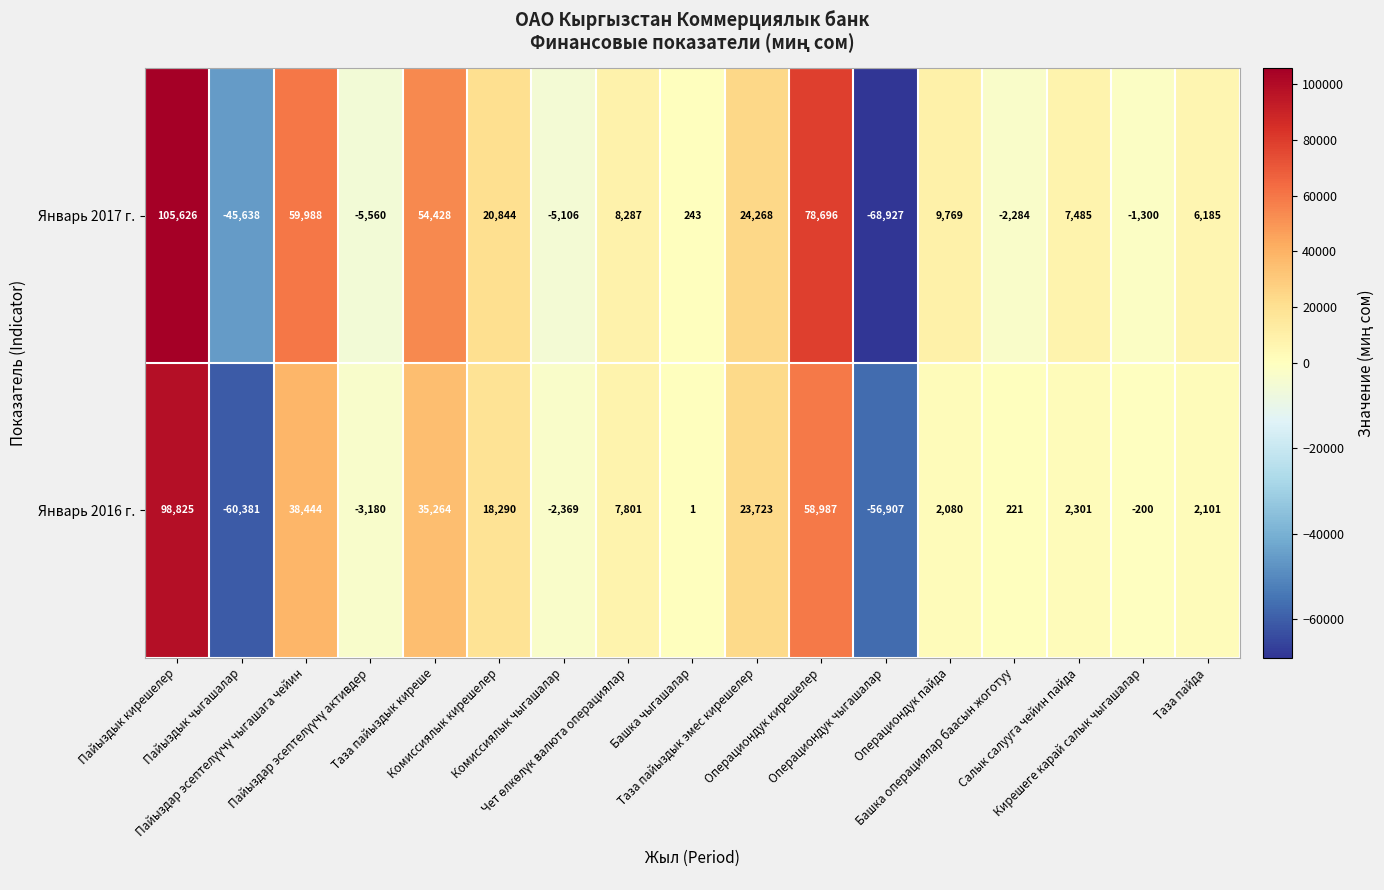

Which series changed the most between Комиссиялык чыгашалар and Операциондук чыгашалар?

Январь 2017 г.